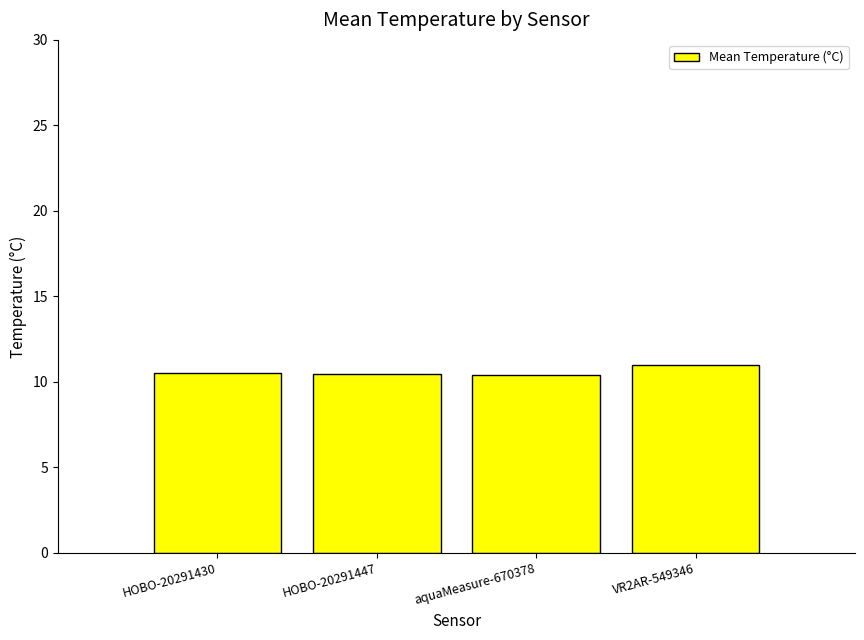

What is the label of the 1st bar from the right?

VR2AR-549346